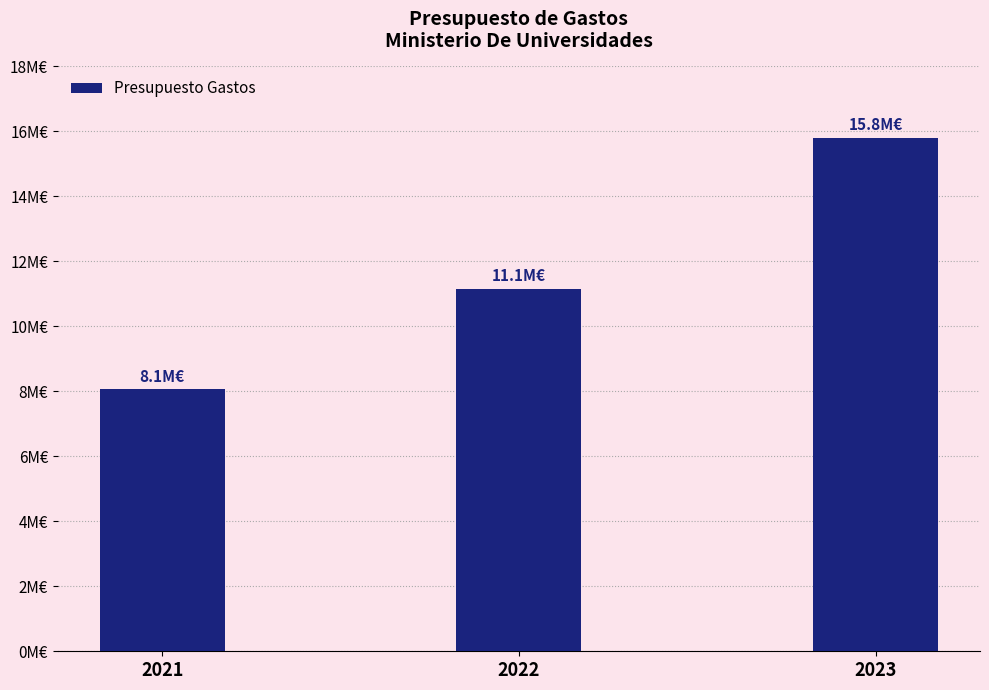

Does the chart contain any negative values?

No